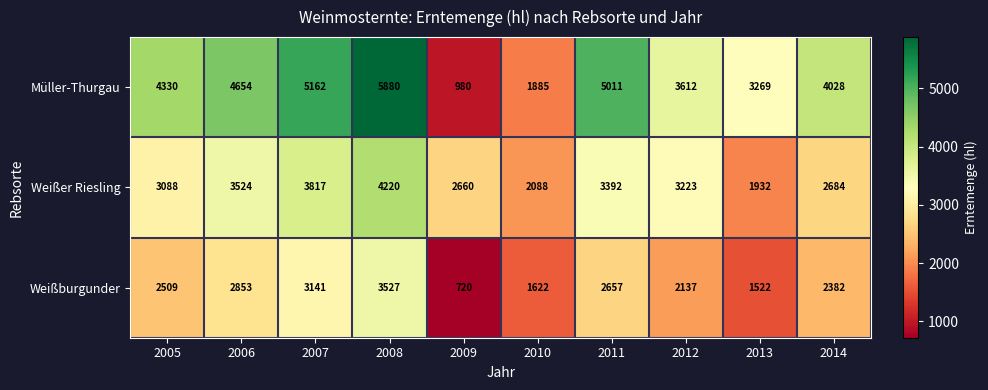

Reading left to right, what are all the values shown in this chart?

Müller-Thurgau: 4330	4654	5162	5880	980	1885	5011	3612	3269	4028
Weißer Riesling: 3088	3524	3817	4220	2660	2088	3392	3223	1932	2684
Weißburgunder: 2509	2853	3141	3527	720	1622	2657	2137	1522	2382